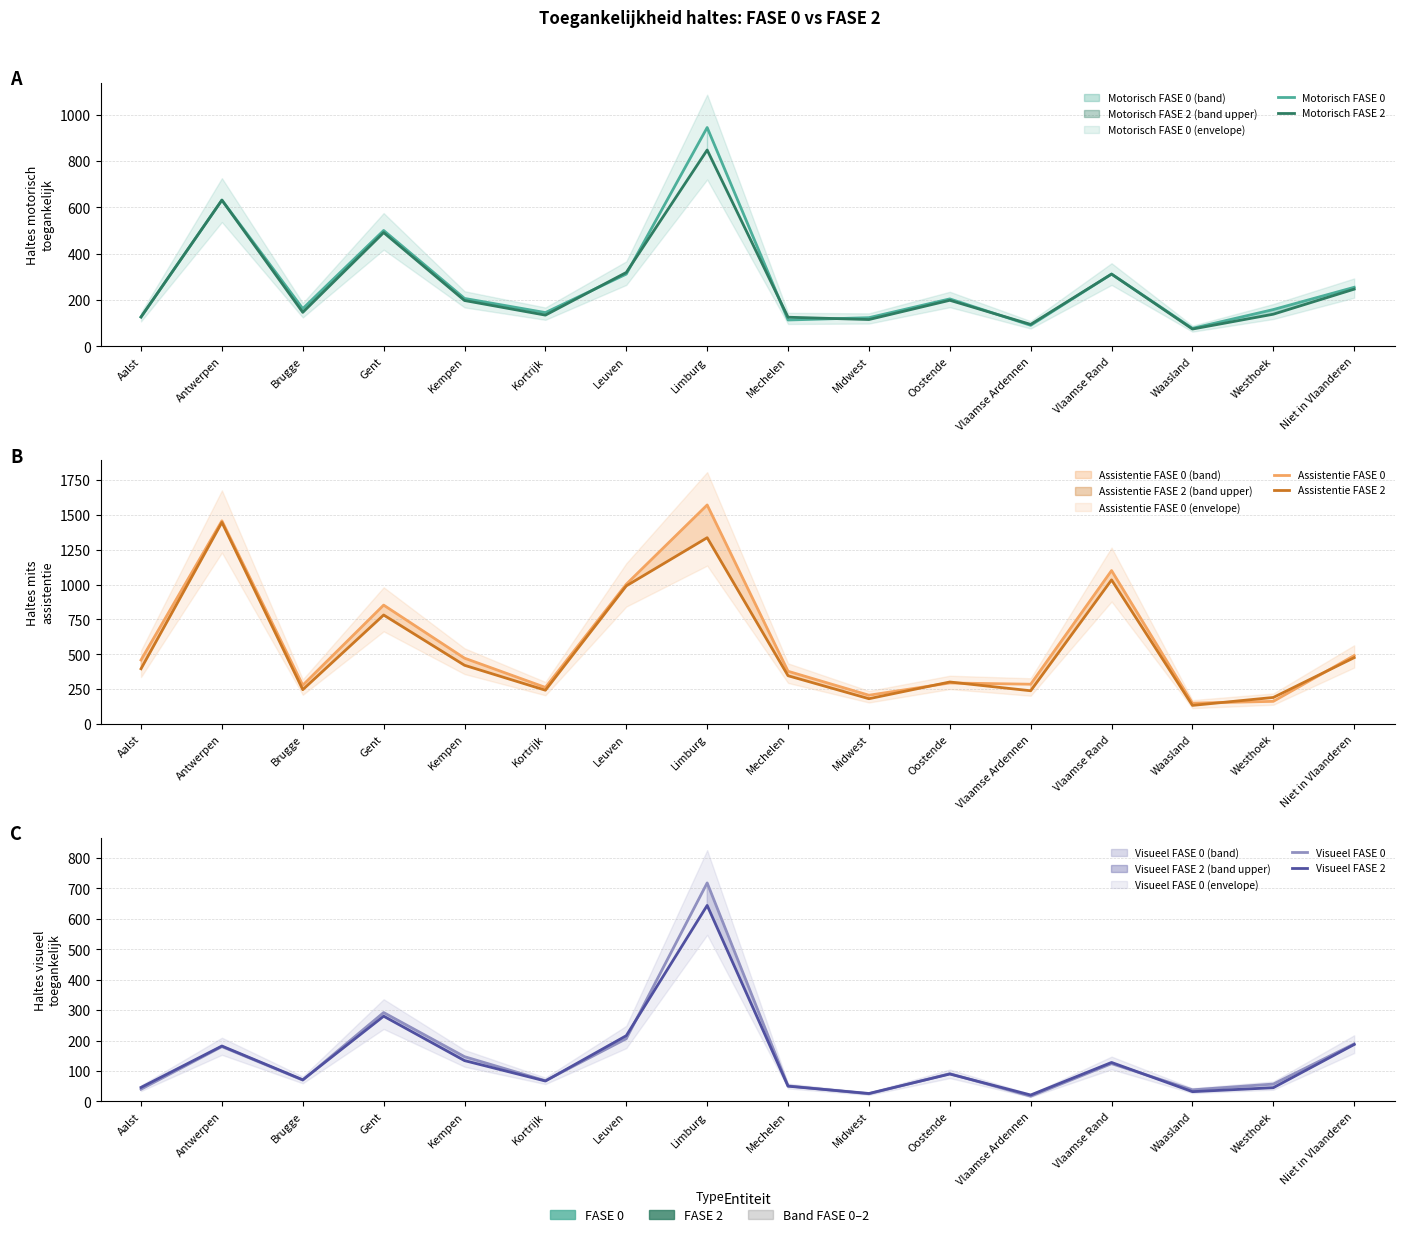

Which has a higher value, Vlaamse Rand or Waasland?

Vlaamse Rand